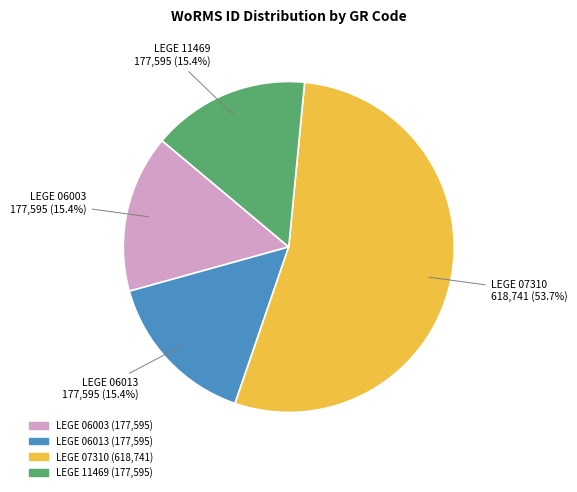

Is it true that LEGE 11469 is 15% of the pie?

True